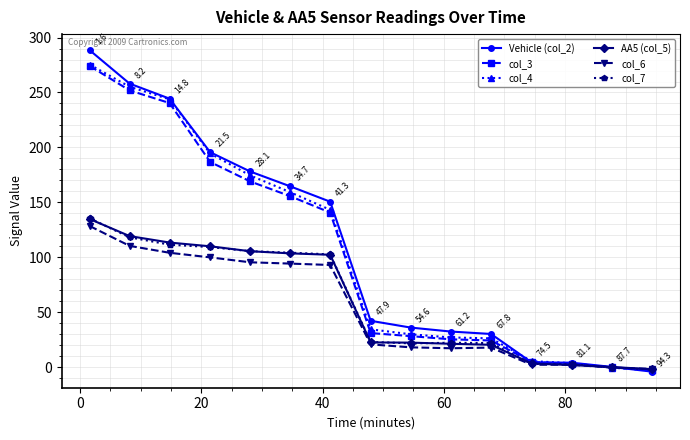

What is the maximum value for col_3?

274.2